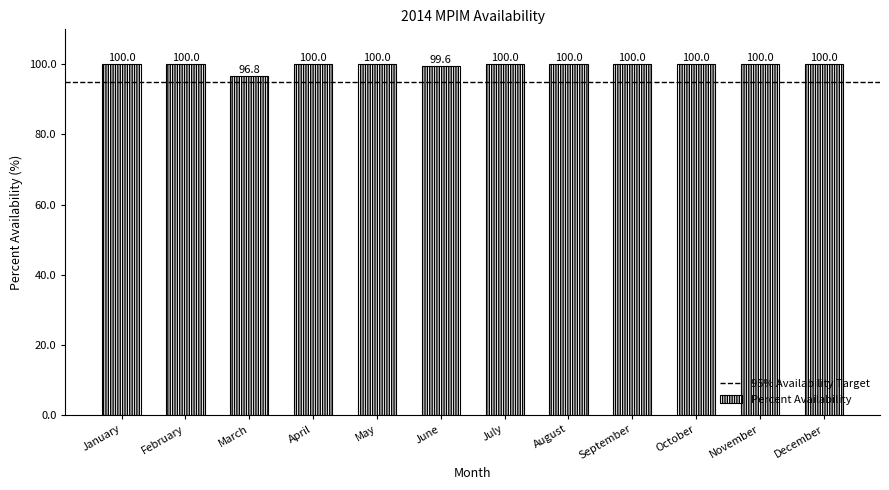

The value at July is 100.0. True or false?

True